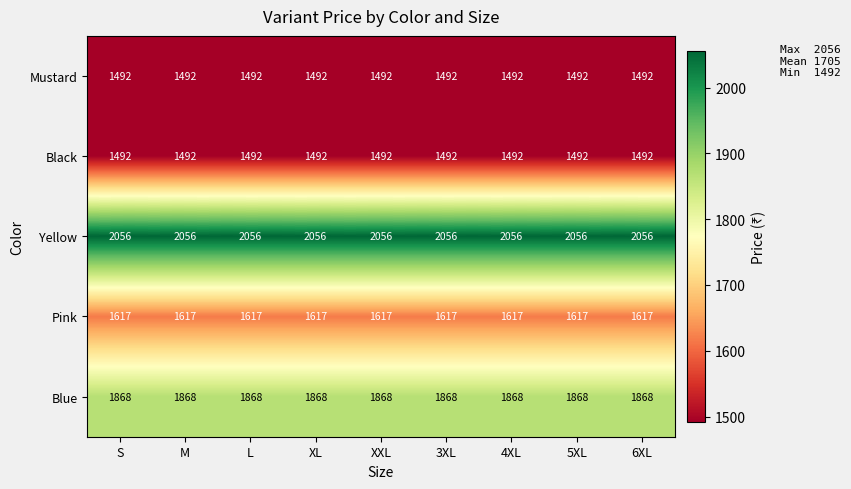

What is the sum of the Mustard values at 4XL and XXL?

2984